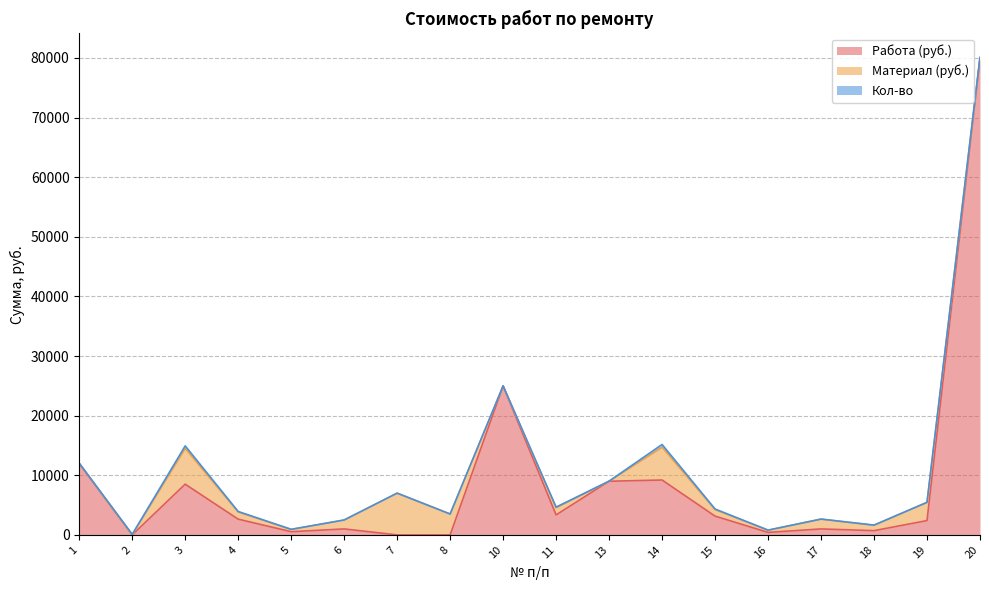

How many times do Работа (руб.) and Материал (руб.) cross each other?

4